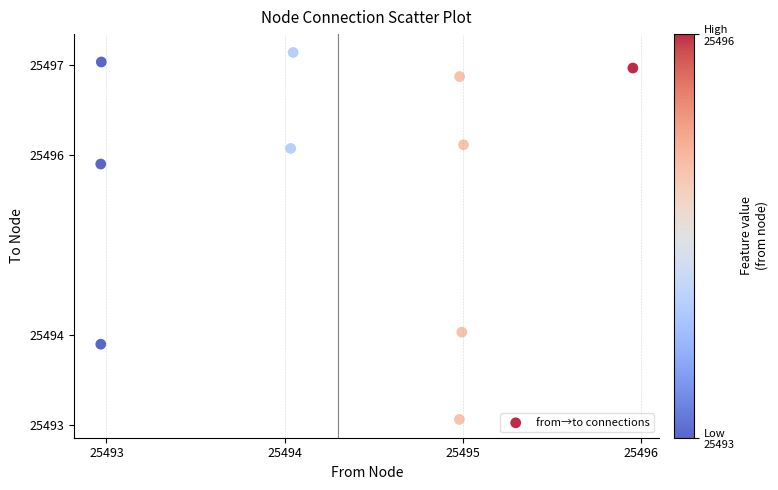

What is the range of X values (max minus min)?

3.0